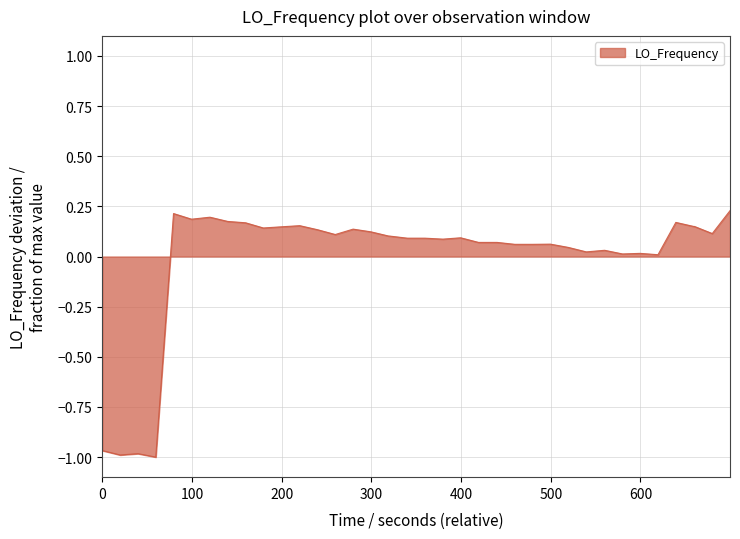

What is the difference between the maximum and minimum values?

1.2